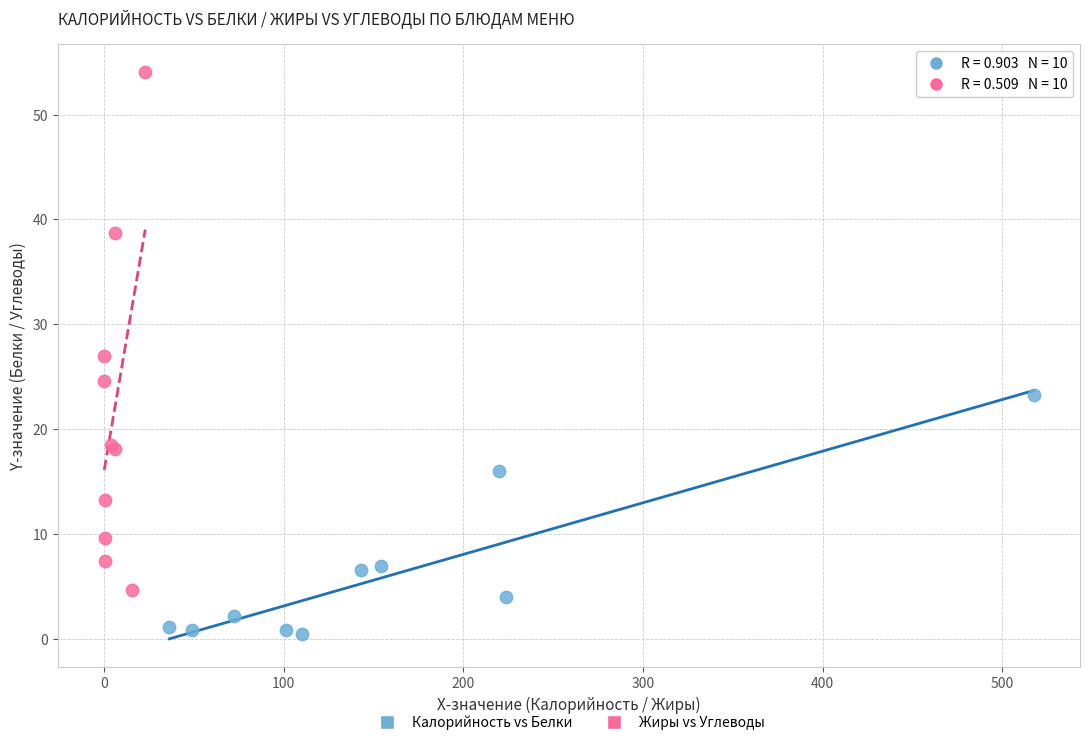

Which series reaches the maximum Y coordinate?

Жиры vs Углеводы